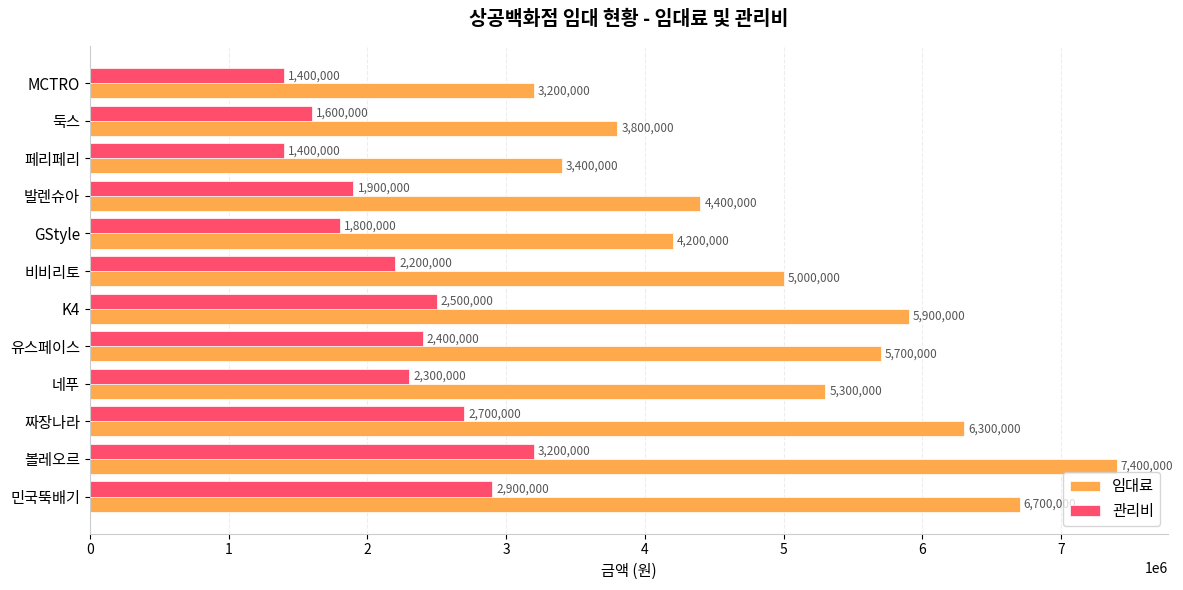

What is the smallest value displayed?

1400000